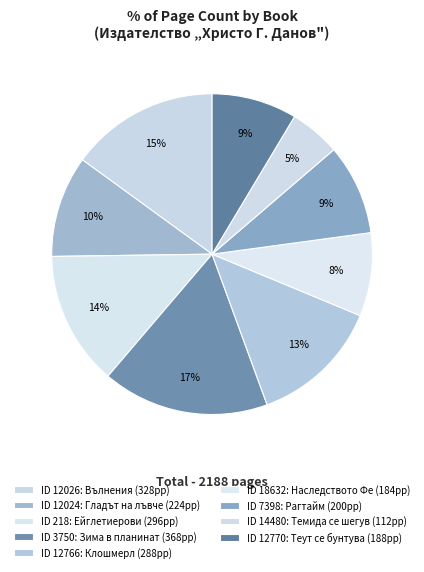

How many segments does this pie chart have?

9